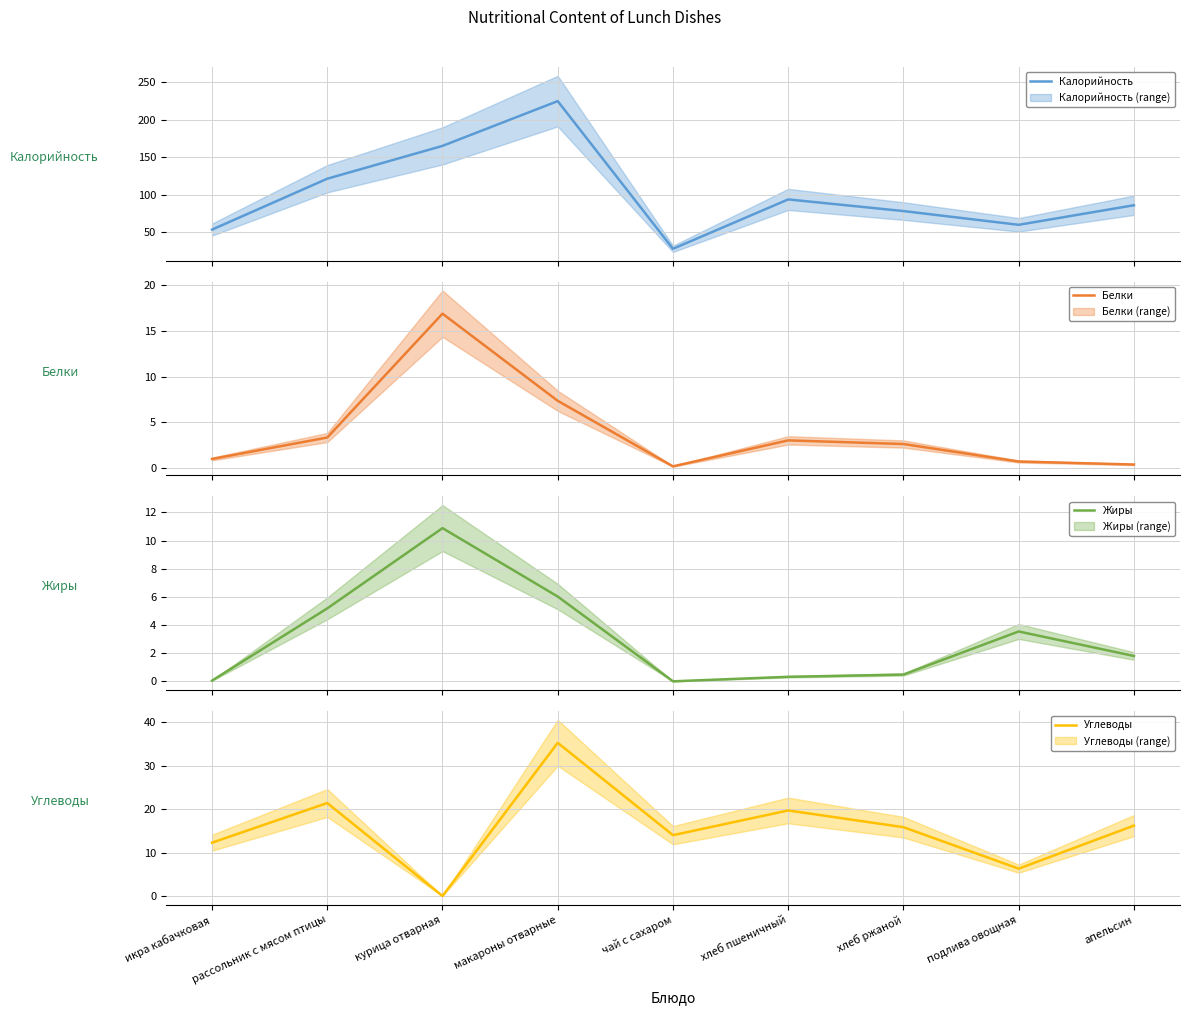

How many distinct data groups are displayed?

4